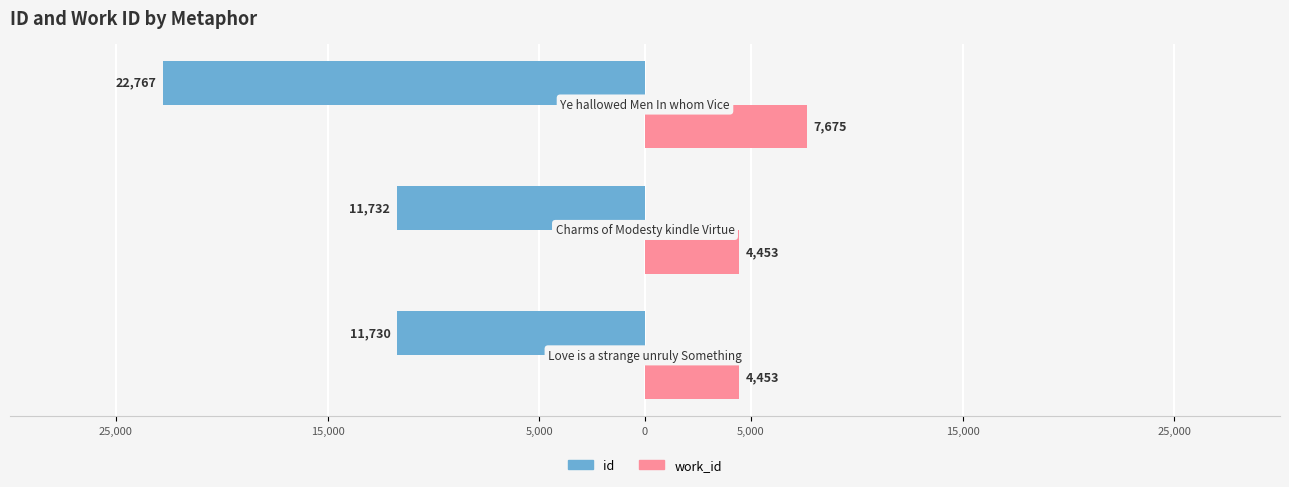

What are all the series names shown in the legend?

id, work_id